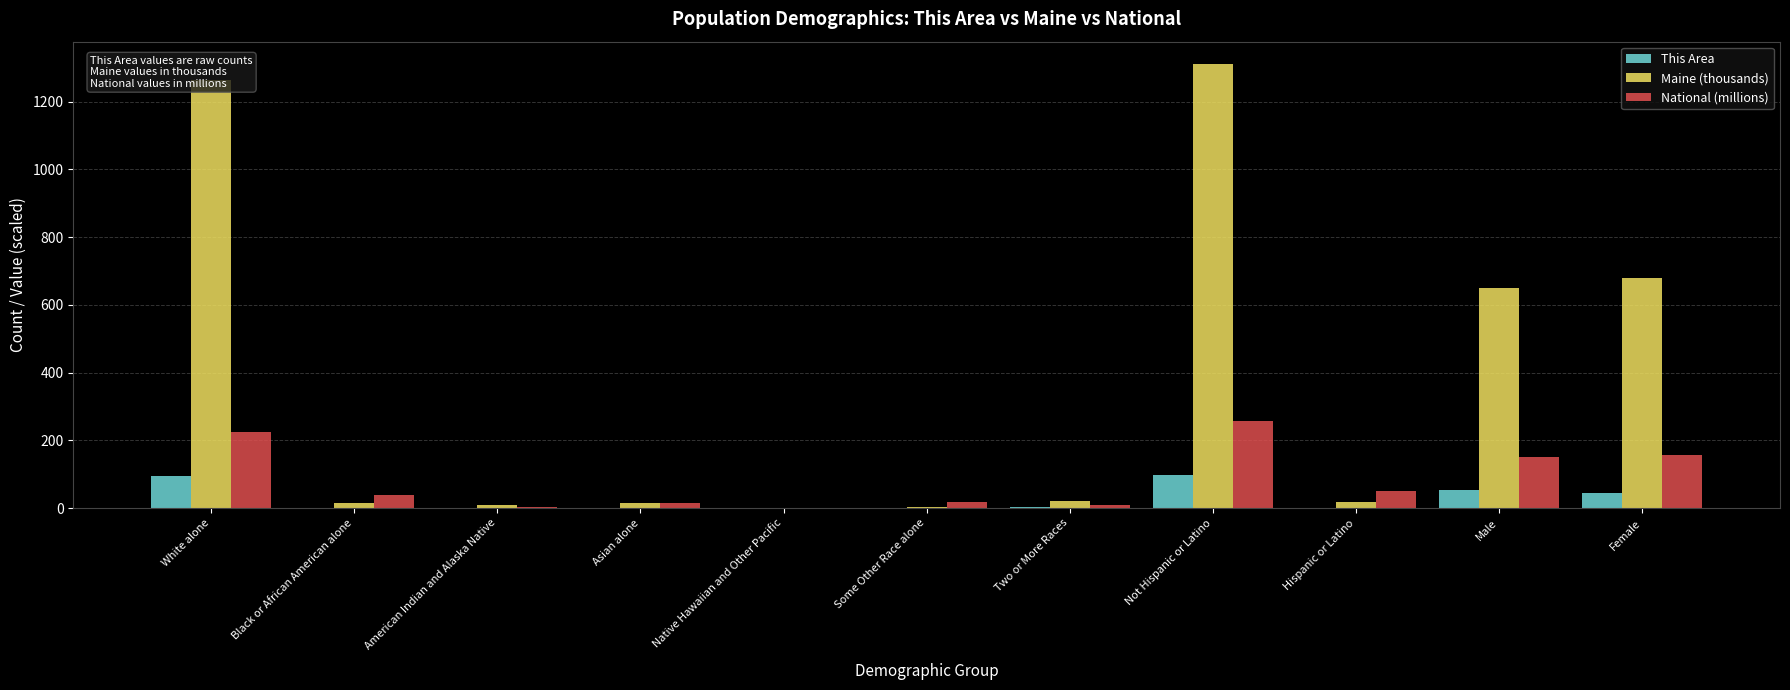

What is the sum of all This Area values?

294.0